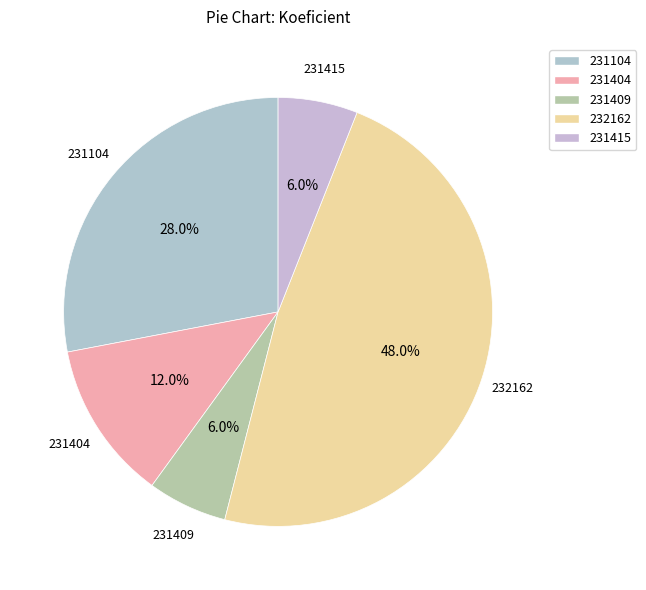

Count the number of slices in the pie.

5